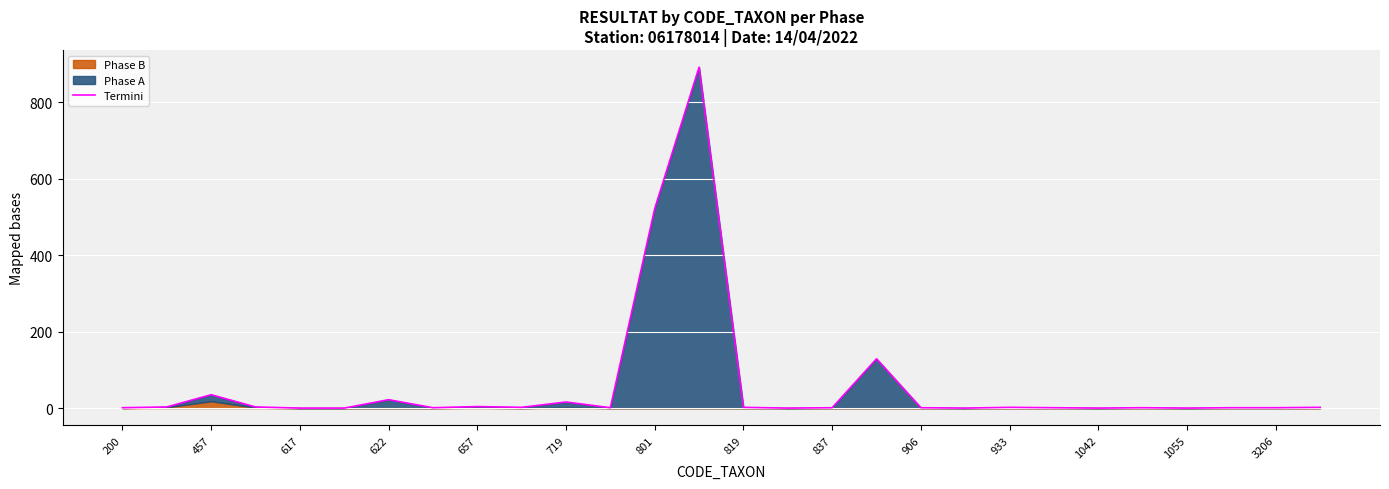

What is the value of the 7th point from the left?

22